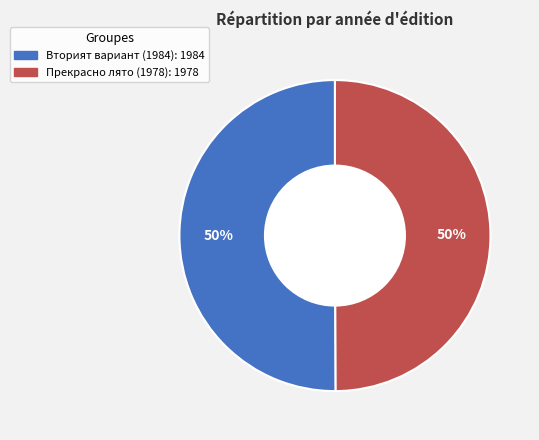

Is it true that Прекрасно лято (1978) is 50% of the pie?

True